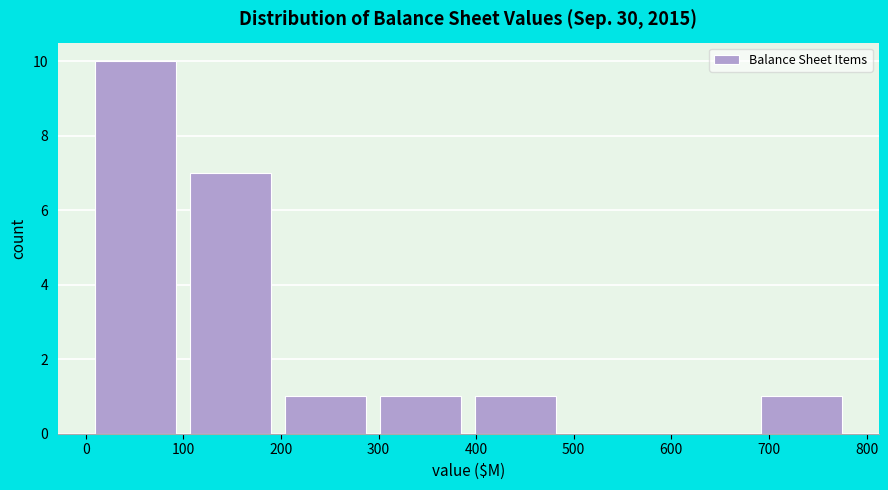

Reading left to right, list every bar in this chart as the range it spans on the x-axis followed by its height. Neither the bar edges nor the heights are printed on the chart, so give them approximately, as read against the axes.

0 to 100: 10
100 to 200: 7
200 to 290: 1
290 to 390: 1
390 to 490: 1
490 to 590: 0
590 to 680: 0
680 to 780: 1